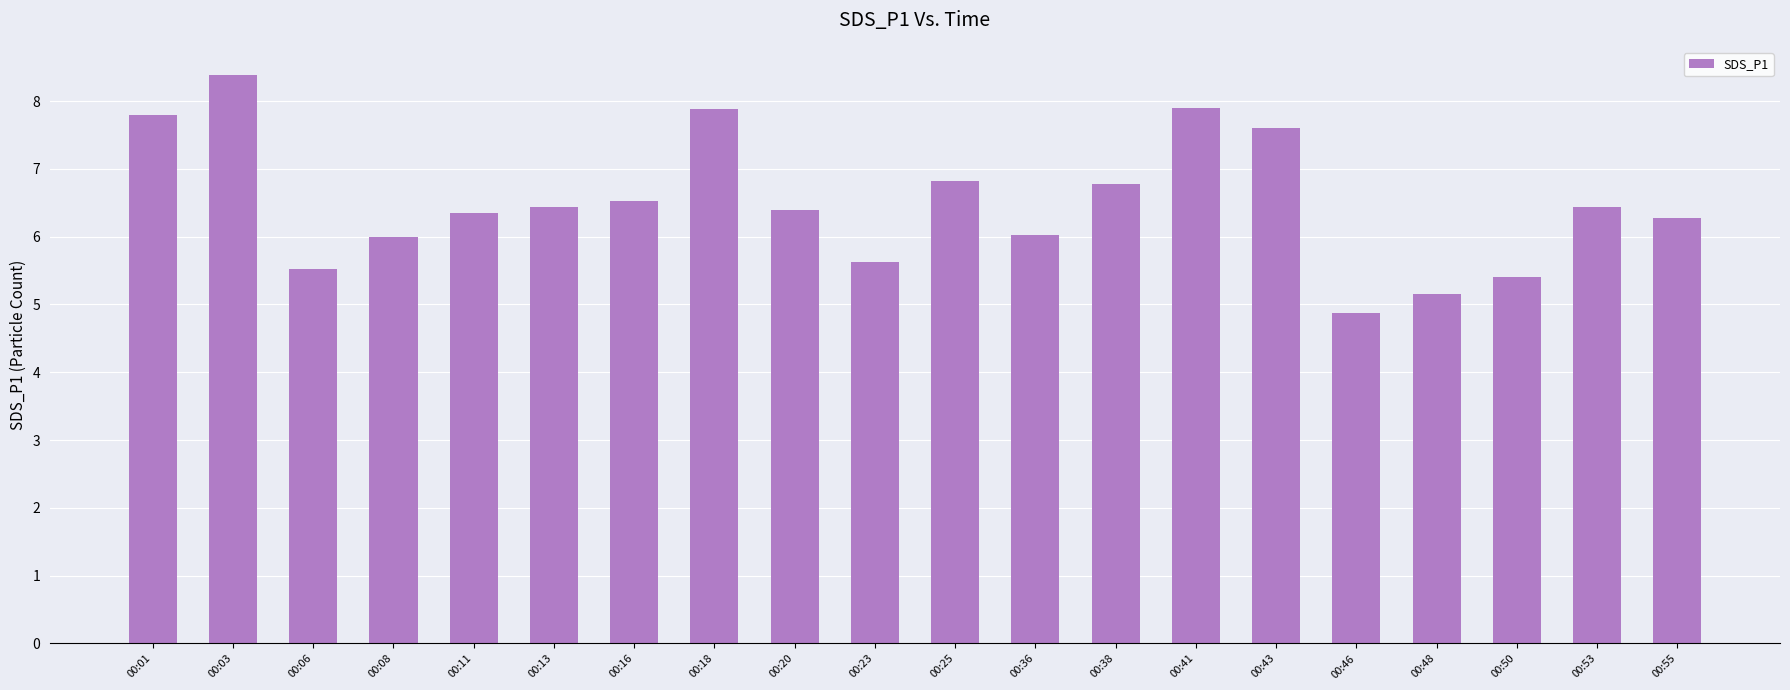

Where does the data first go above 6?

00:01